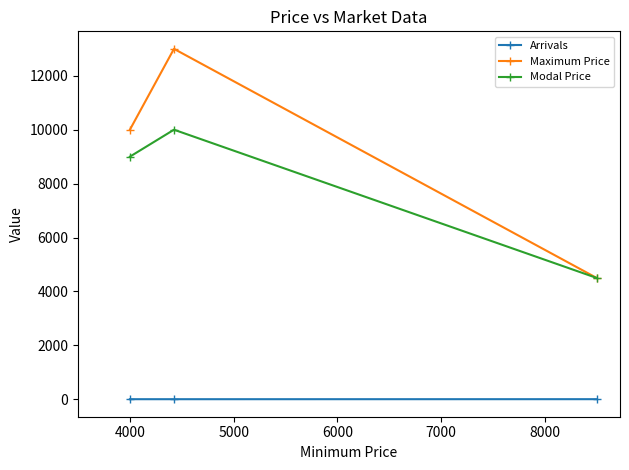

What is the difference between the second highest and minimum values in the Maximum Price series?

5500.0